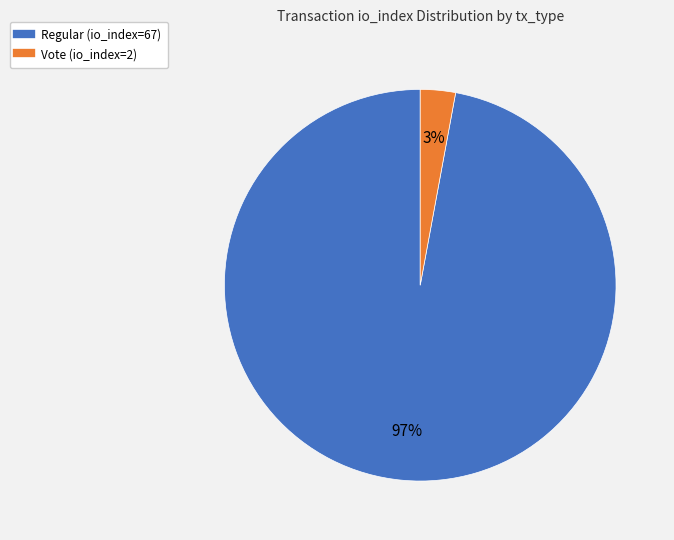

To the nearest percent, what is the difference between the Vote (io_index=2) and Regular (io_index=67) slice percentages?

94%